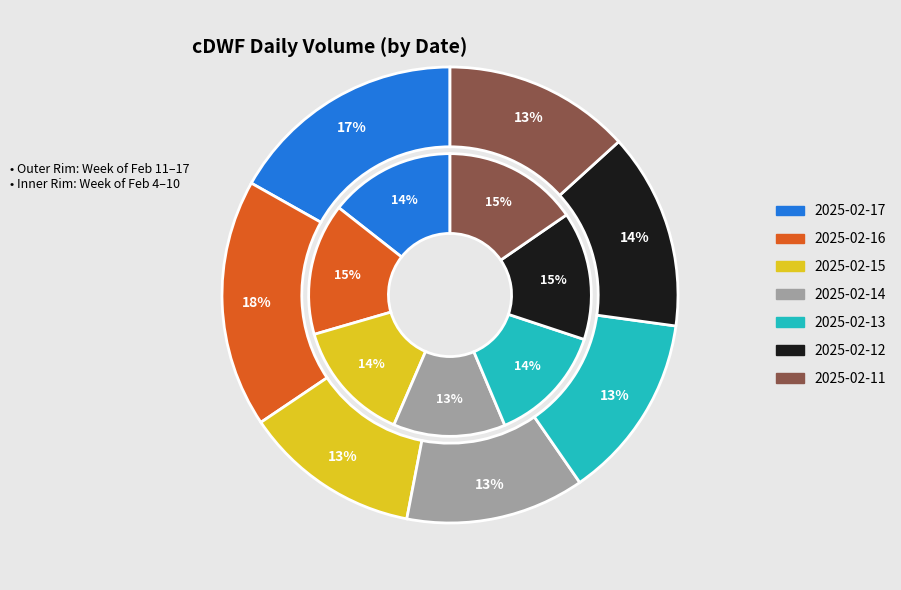

Which slice is the smallest?

2025-02-14